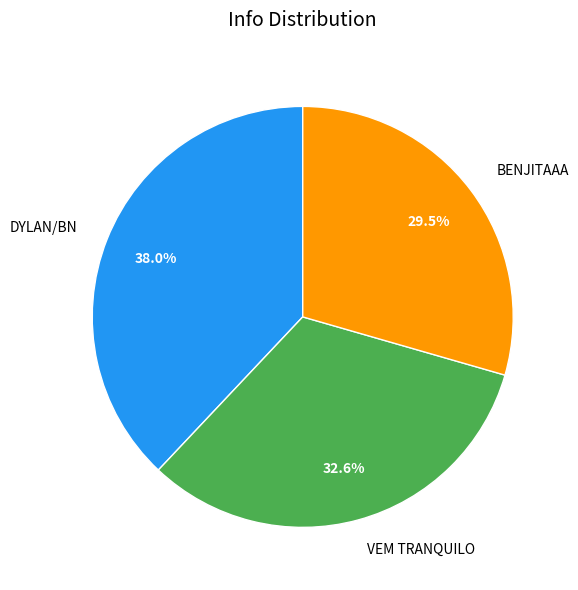

To the nearest percent, what is the combined percentage of DYLAN/BN and BENJITAAA?

67%